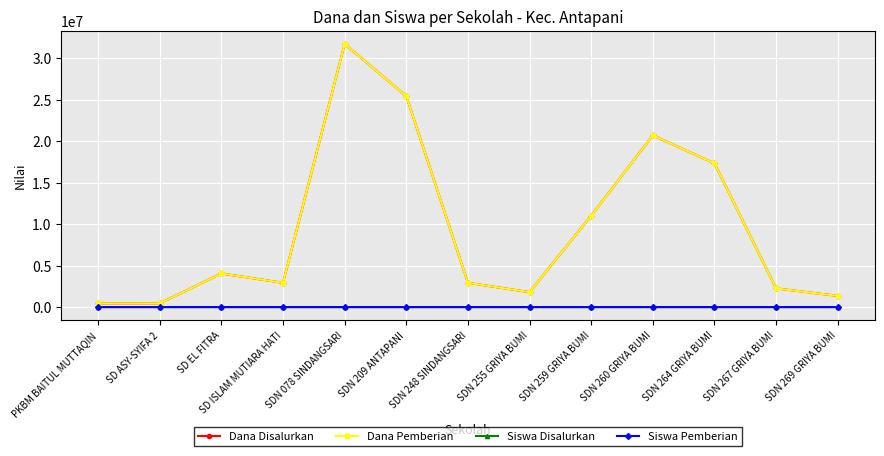

How many data points in Siswa Disalurkan are above 13?

6